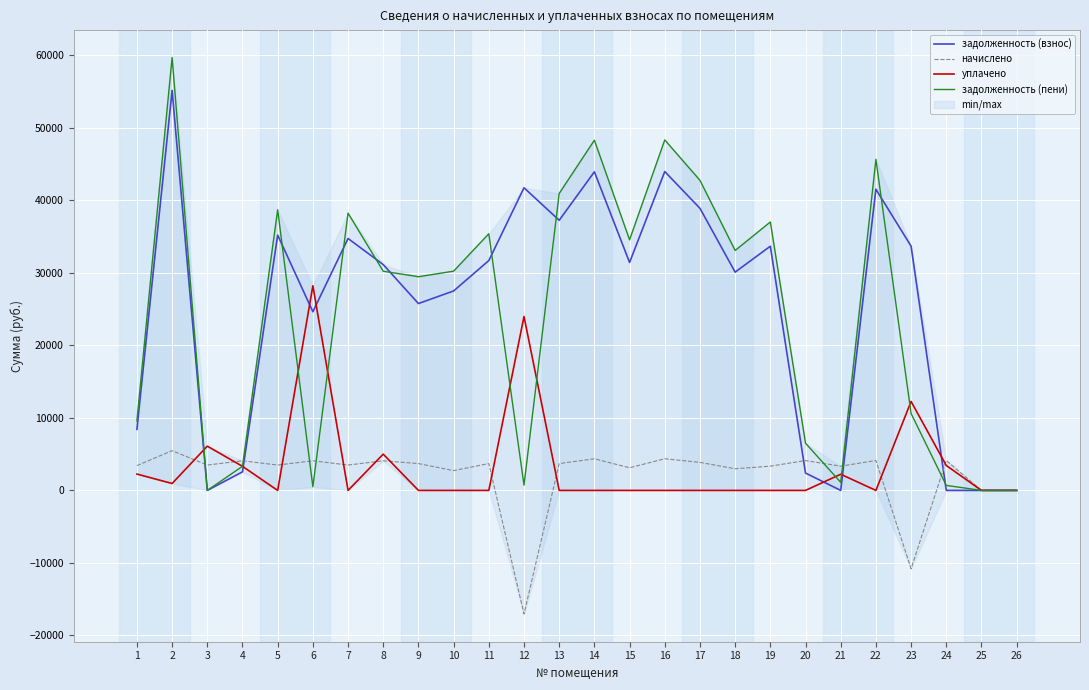

Reading left to right, extract all data points from this chart.

задолженность (взнос): 8416.4	55160.4	0.3	2556.7	35202.0	24634.6	34736.1	31134.6	25763.5	27501.6	31687.8	41727.5	37245.1	43924.1	31430.4	43963.2	38895.1	30094.6	33669.8	2392.8	0.0	41527.4	33669.8	0.0	0.0	0.0
начислено: 3420.3	5475.6	3494.4	4083.3	3494.4	4083.3	3494.4	4083.3	3697.2	2730.0	3701.1	-17028.9	3697.2	4360.2	3120.0	4364.1	3861.0	2987.4	3342.3	4114.5	3342.3	4122.3	-10798.2	4122.3	0.0	0.0
уплачено: 2252.0	952.0	6100.0	3320.0	0.0	28217.0	0.0	5000.0	0.0	0.0	0.0	23975.2	0.0	0.0	0.0	0.0	0.0	0.0	0.0	0.0	2227.4	0.0	12268.0	3434.4	0.0	0.0
задолженность (пени): 9584.7	59684.0	0.0	3320.0	38696.4	500.9	38230.5	30217.9	29460.7	30231.6	35388.9	723.5	40942.3	48284.3	34550.4	48327.3	42756.1	33082.0	37012.1	6507.3	1114.1	45649.7	10603.6	687.0	0.0	0.0